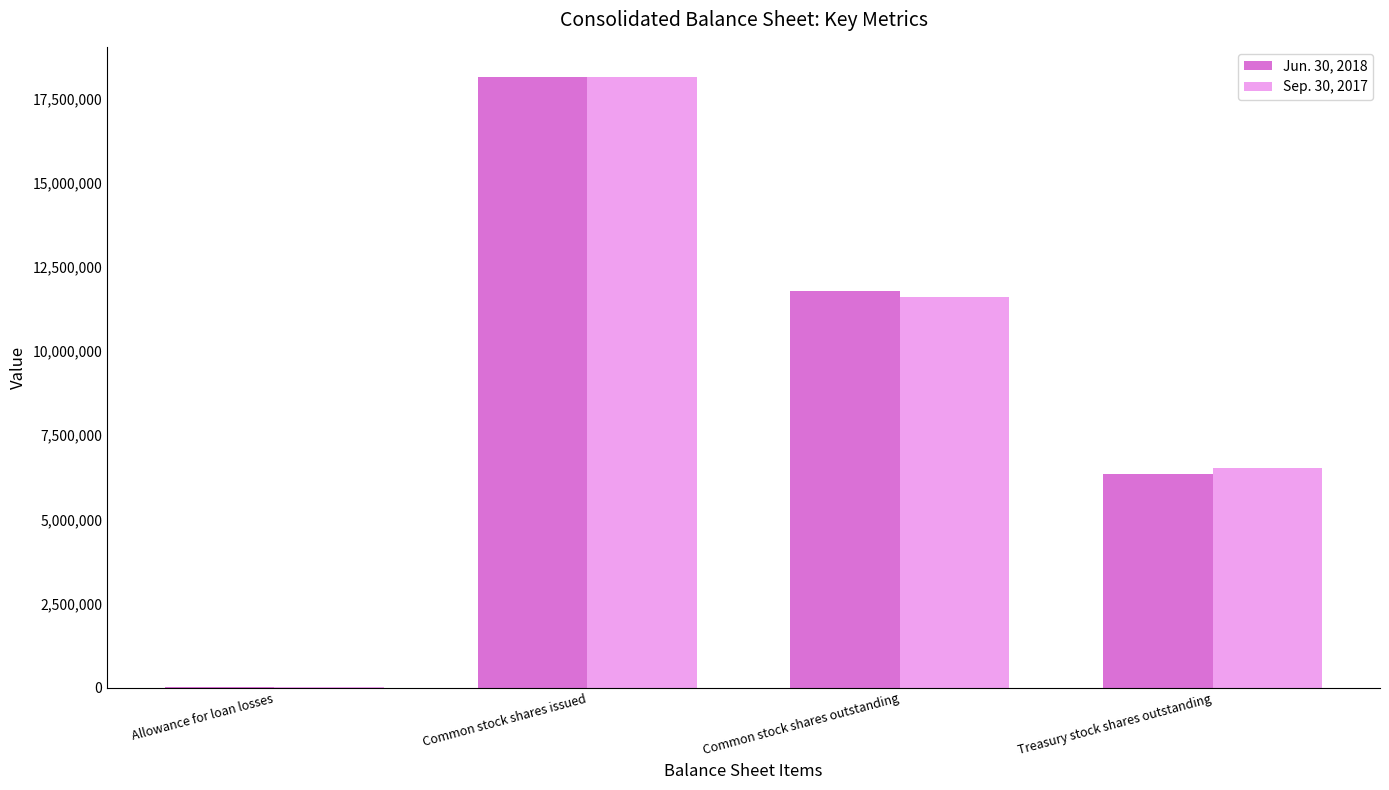

What are all the series names shown in the legend?

Jun. 30, 2018, Sep. 30, 2017